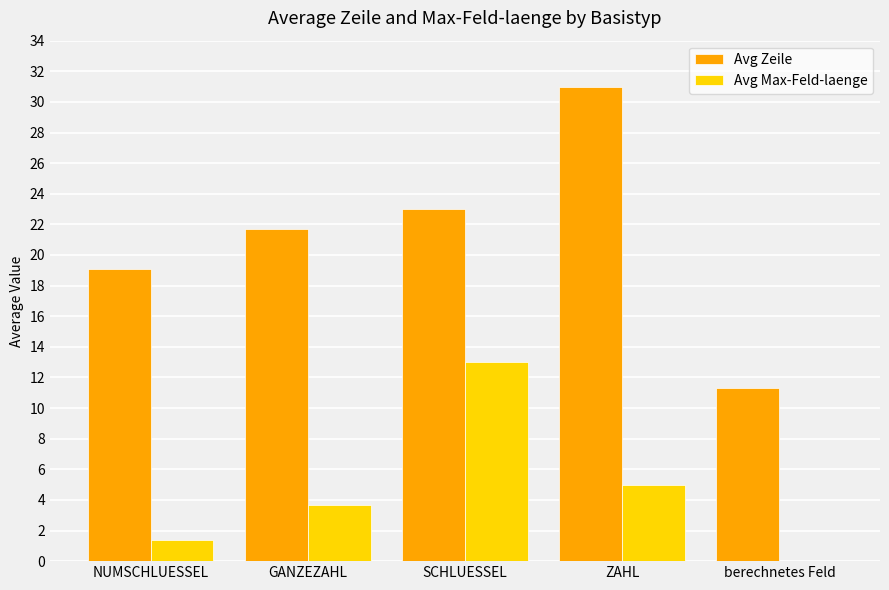

What is the approximate value of Avg Zeile at ZAHL?

31.0